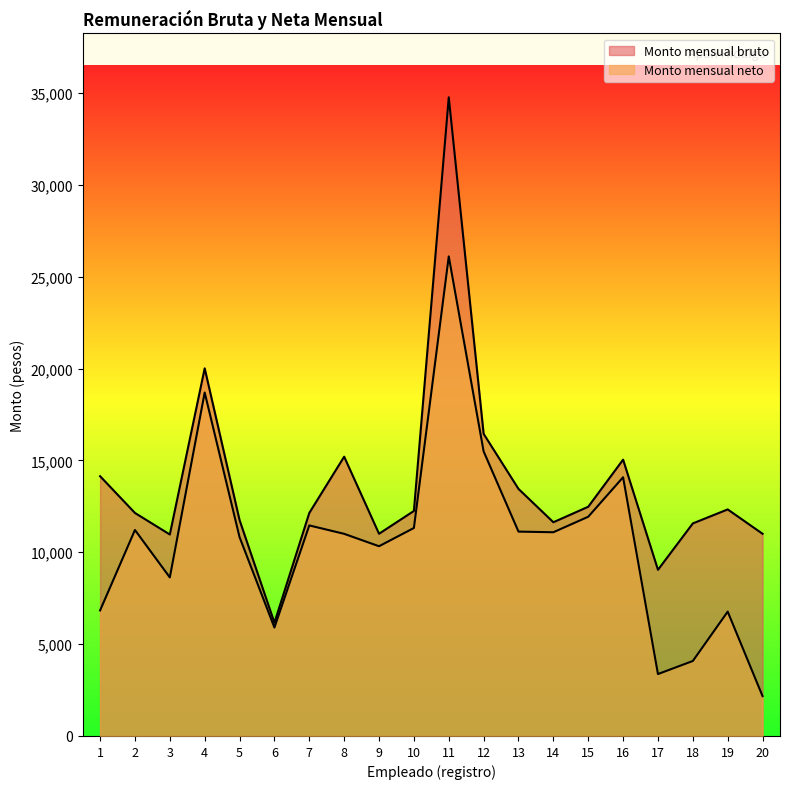

What is the greatest value displayed?

34763.7